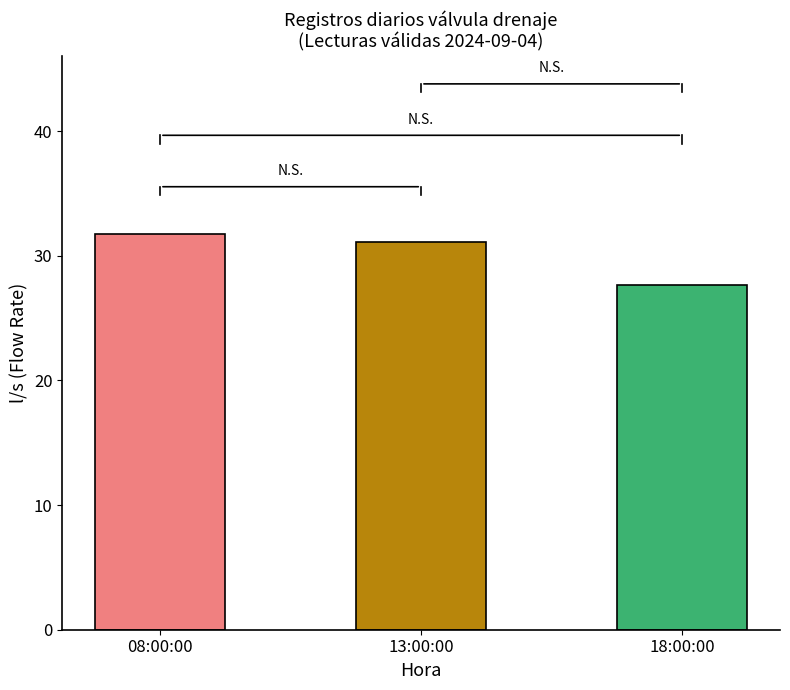

What is the smallest value displayed?

27.6